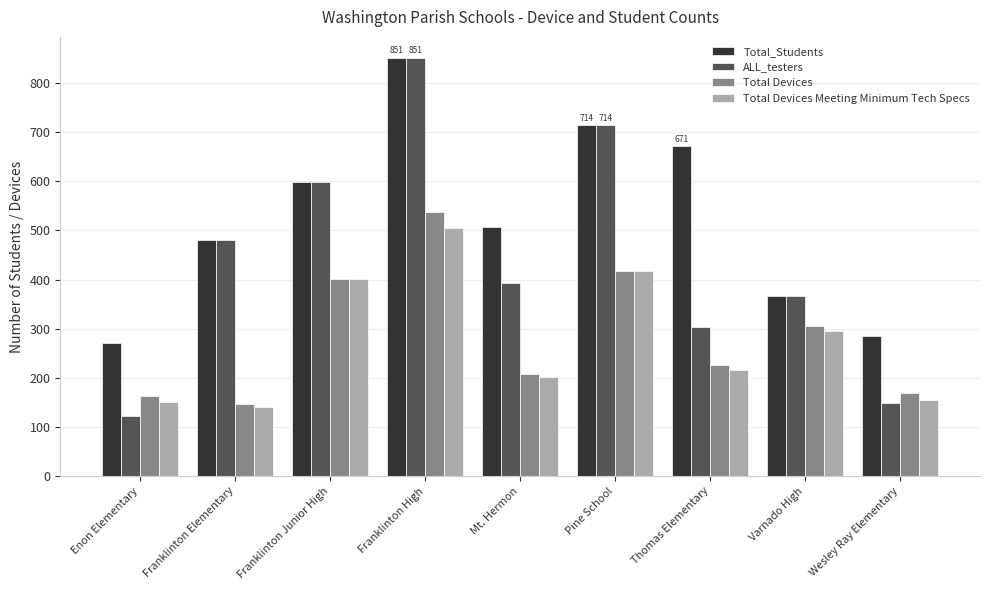

Which label corresponds to the smallest value in the chart?

Enon Elementary